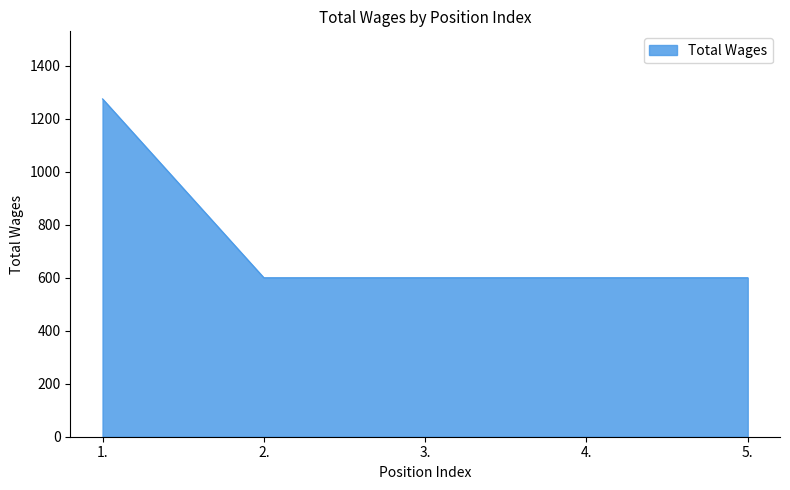

What is the change in value from 1. to 2.?

-675